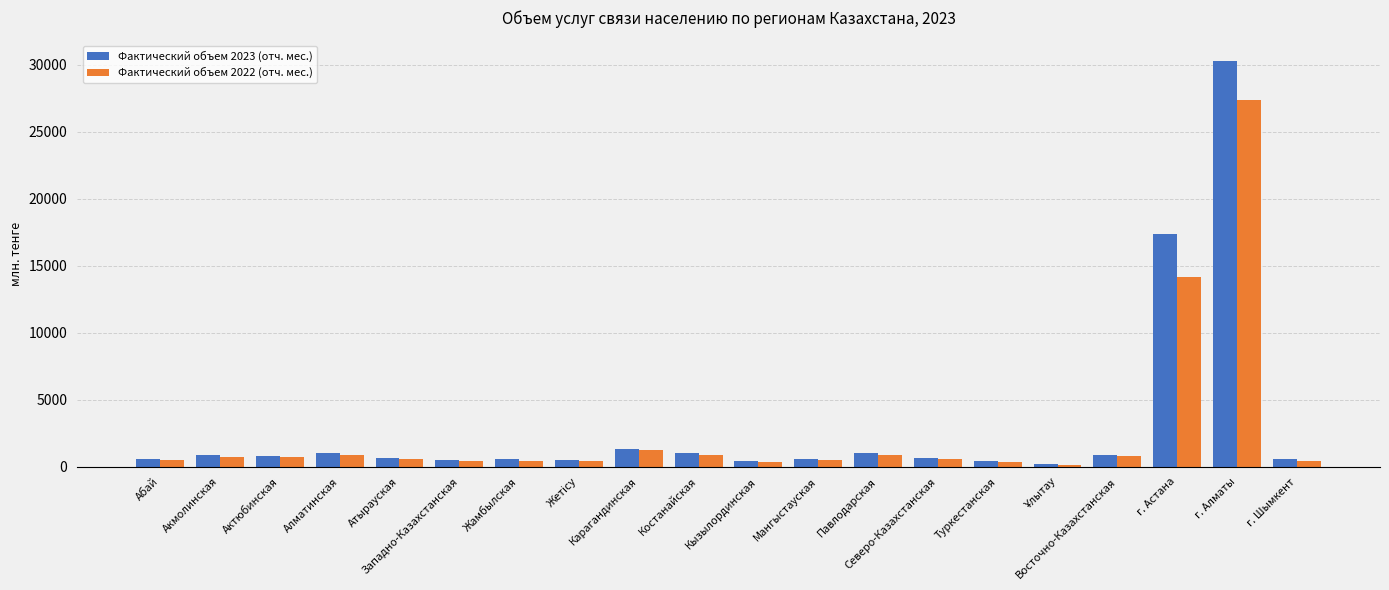

Which series changed the most between Костанайская and Туркестанская?

Фактический объем 2023 (отч. мес.)